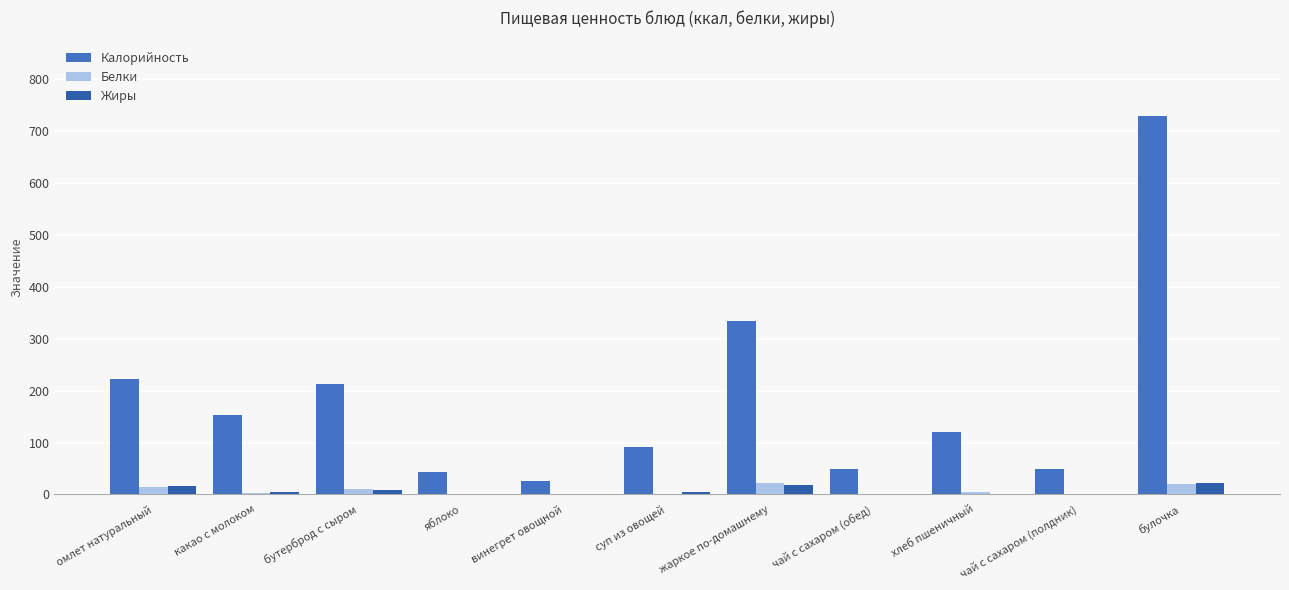

At винегрет овощной, list the series in order from smallest to largest.

Жиры, Белки, Калорийность